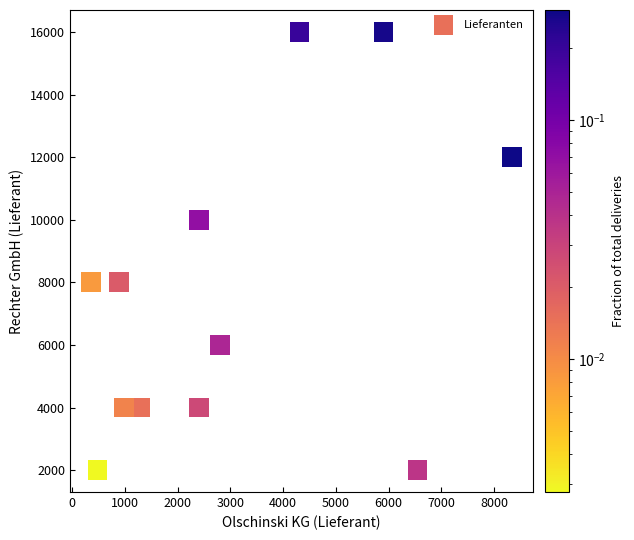

What is the range of Y values (max minus min)?

14000